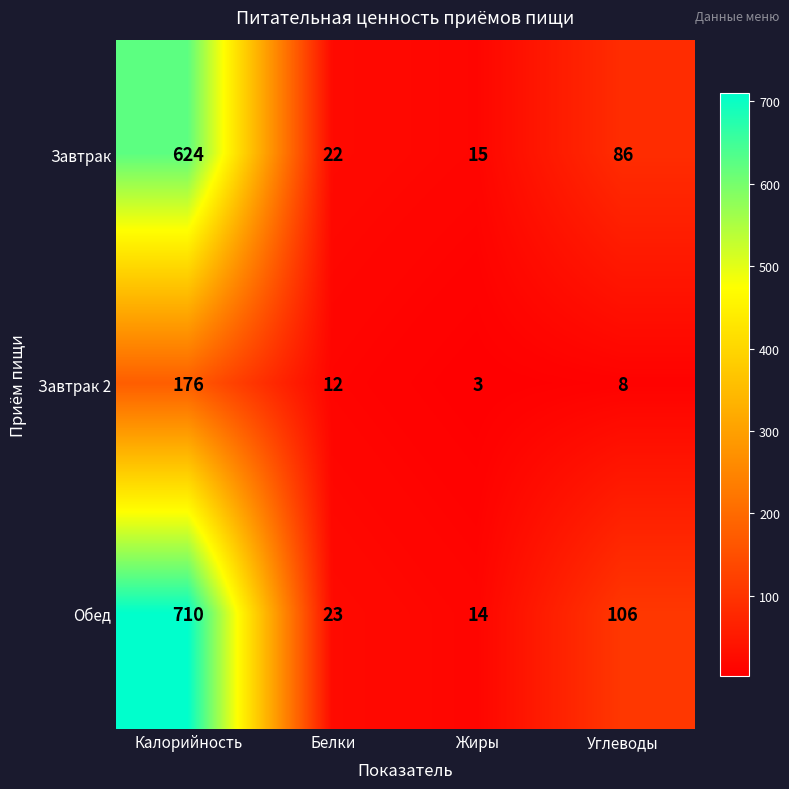

Count the number of data series in this chart.

3